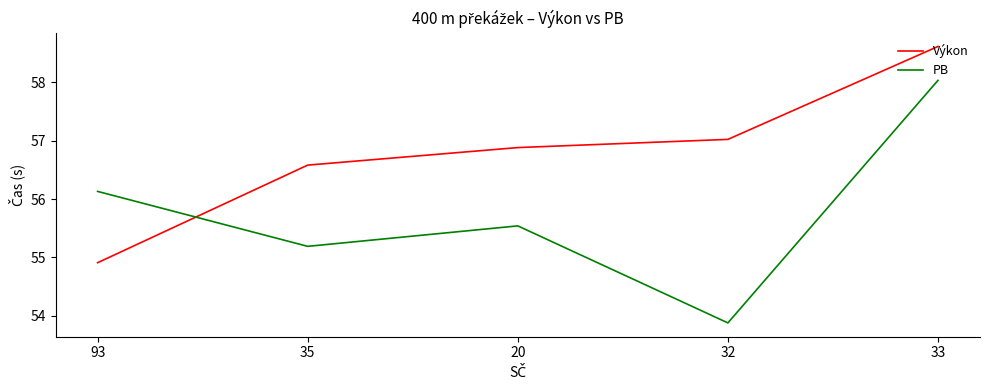

Where is the first local maximum for PB?

20